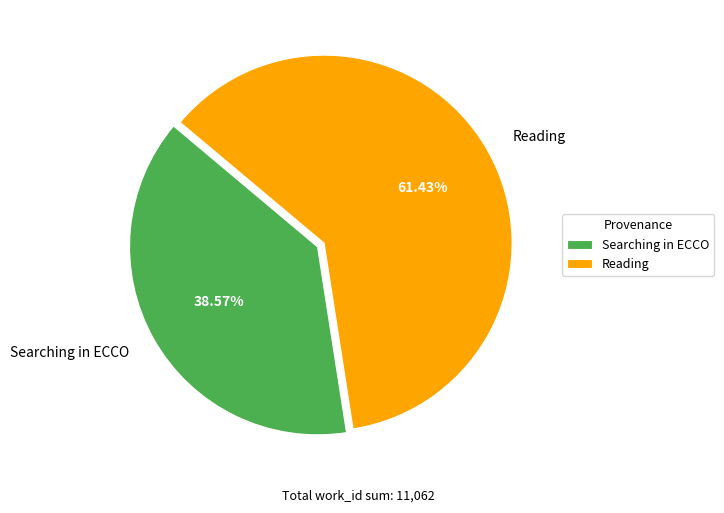

What is the smallest slice in the pie chart?

Searching in ECCO